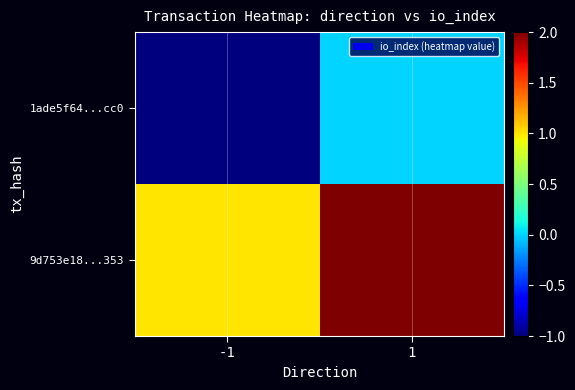

Which series changed the most between -1 and 1?

1ade5f64...cc0